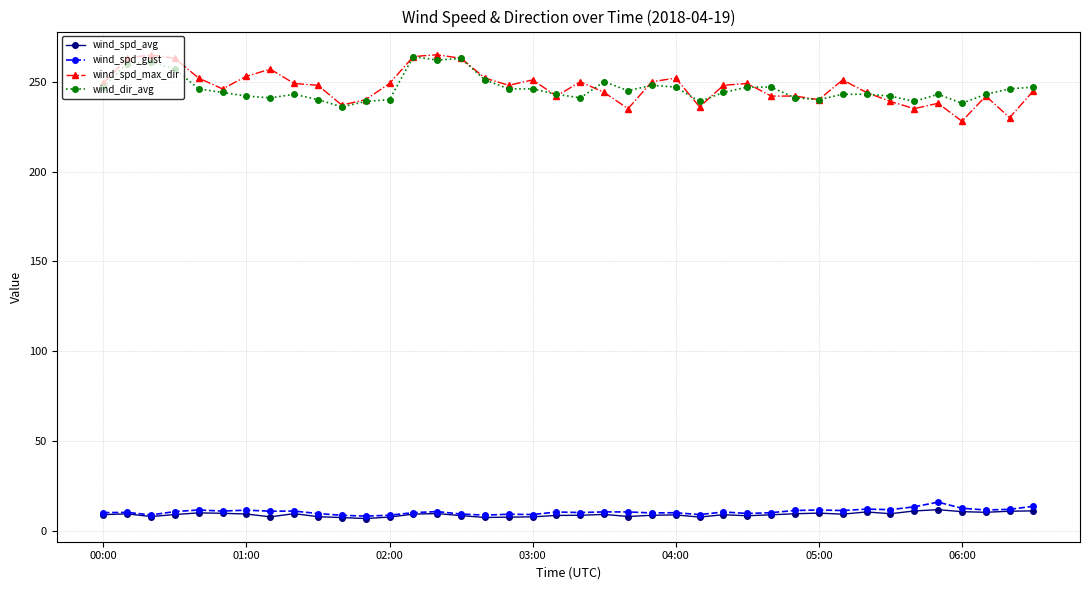

What is the value of the wind_spd_avg point at the 38th from the left?

10.4